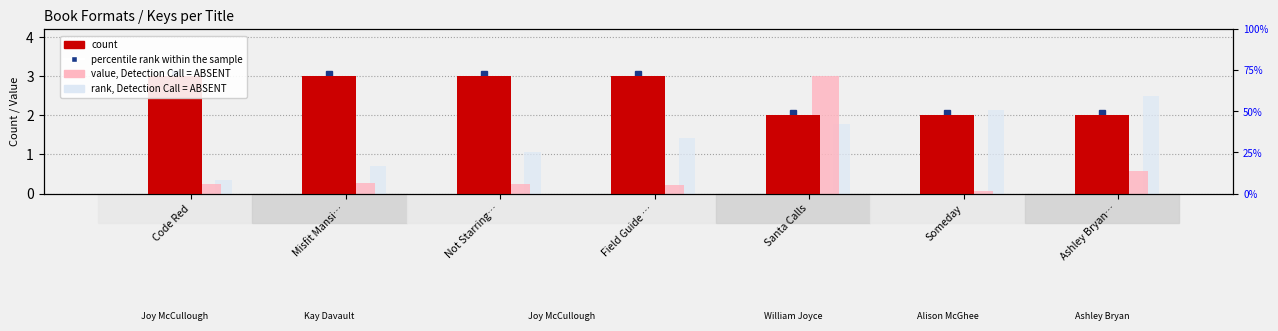

Which category has the highest value in the value, Detection Call = ABSENT series?

Santa Calls